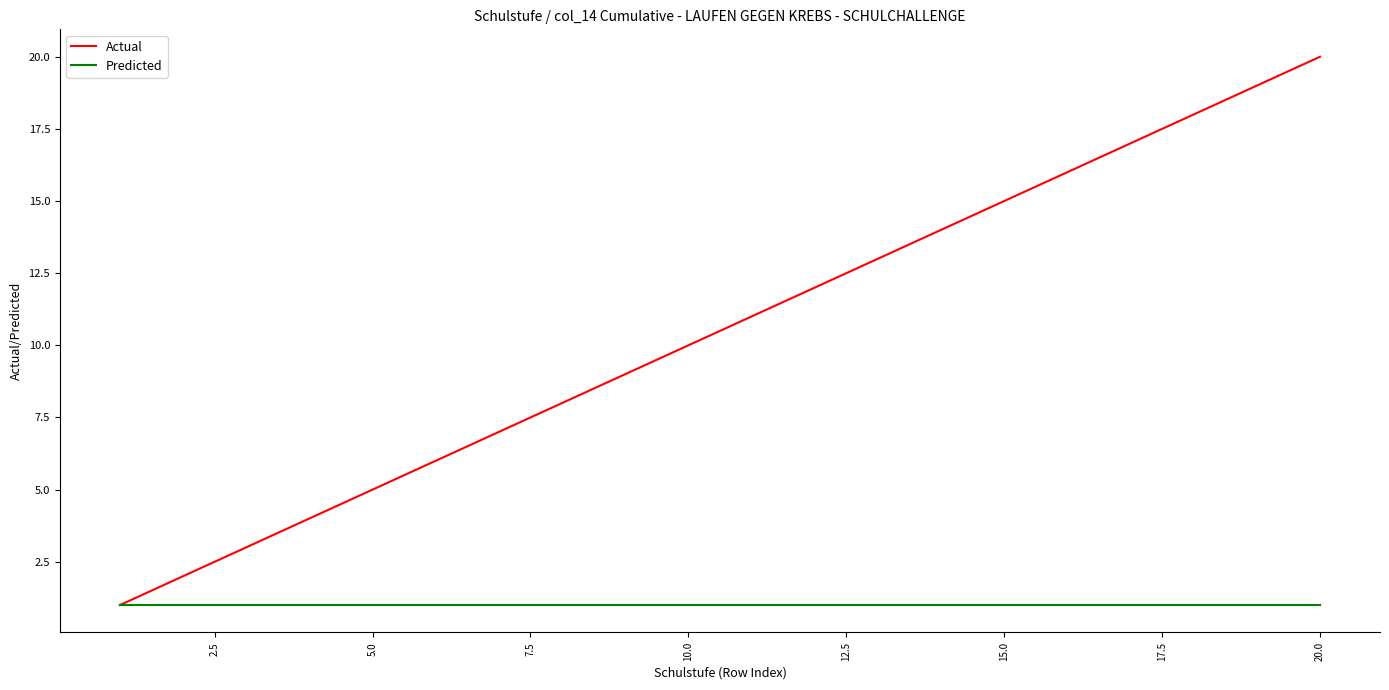

What is the difference between the maximum and minimum values in the Actual series?

19